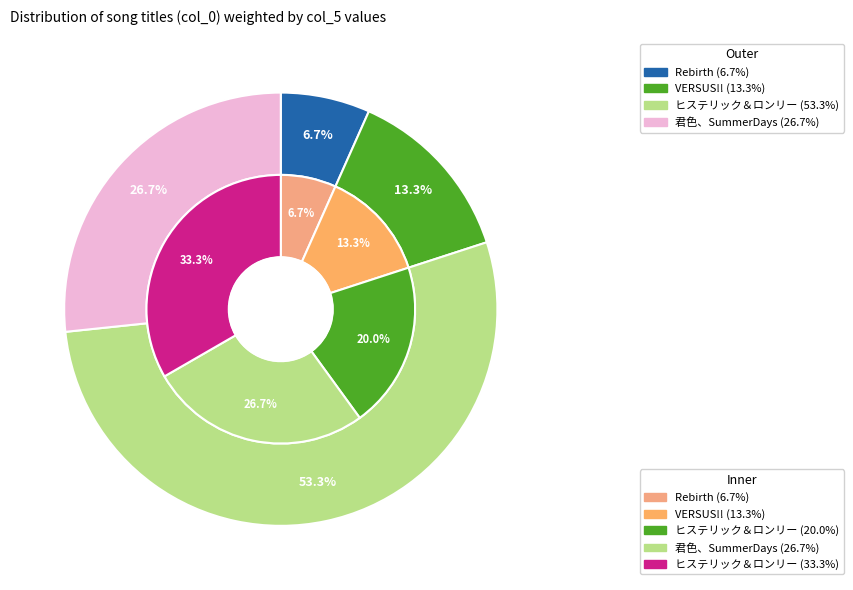

Does VERSUS!! account for over 50% of the chart?

No